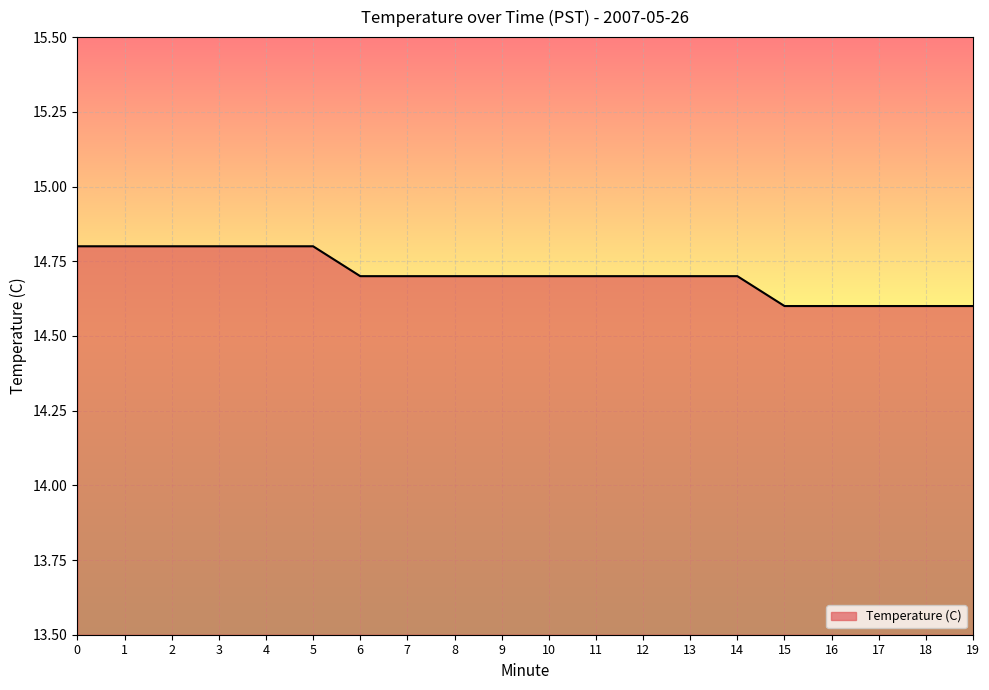

Reading left to right, extract all data points from this chart.

14.8	14.8	14.8	14.8	14.8	14.8	14.7	14.7	14.7	14.7	14.7	14.7	14.7	14.7	14.7	14.6	14.6	14.6	14.6	14.6